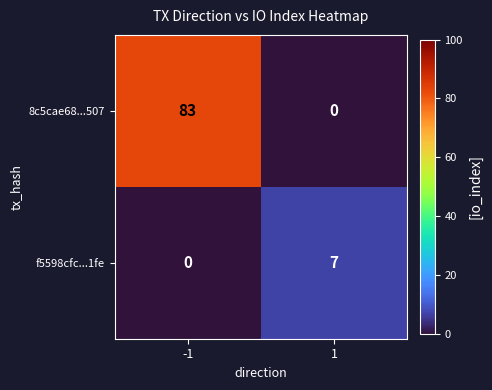

The value of f5598cfc...1fe at -1 is 0. True or false?

True